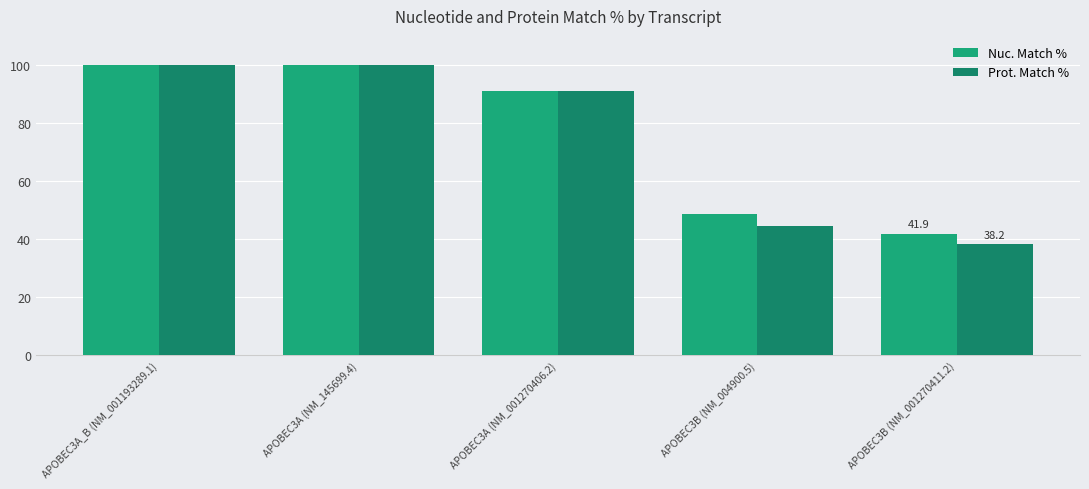

Rank the series by their average value, from highest to lowest.

Nuc. Match %, Prot. Match %